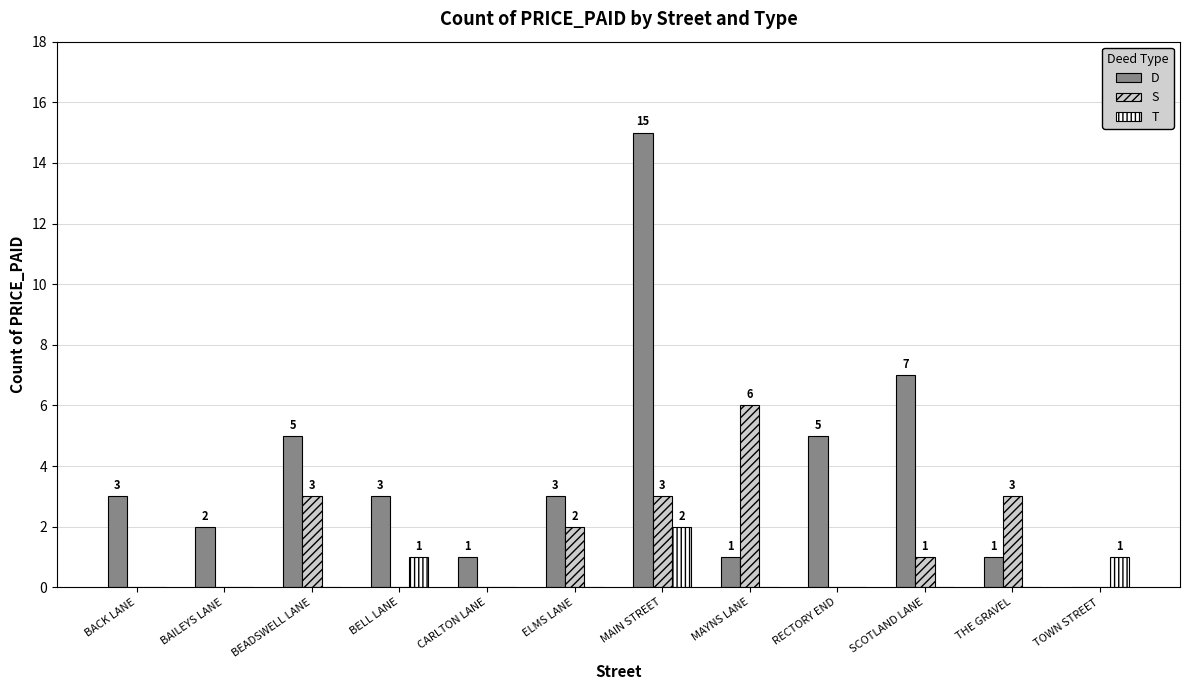

How many S values are between 0 and 3?

11